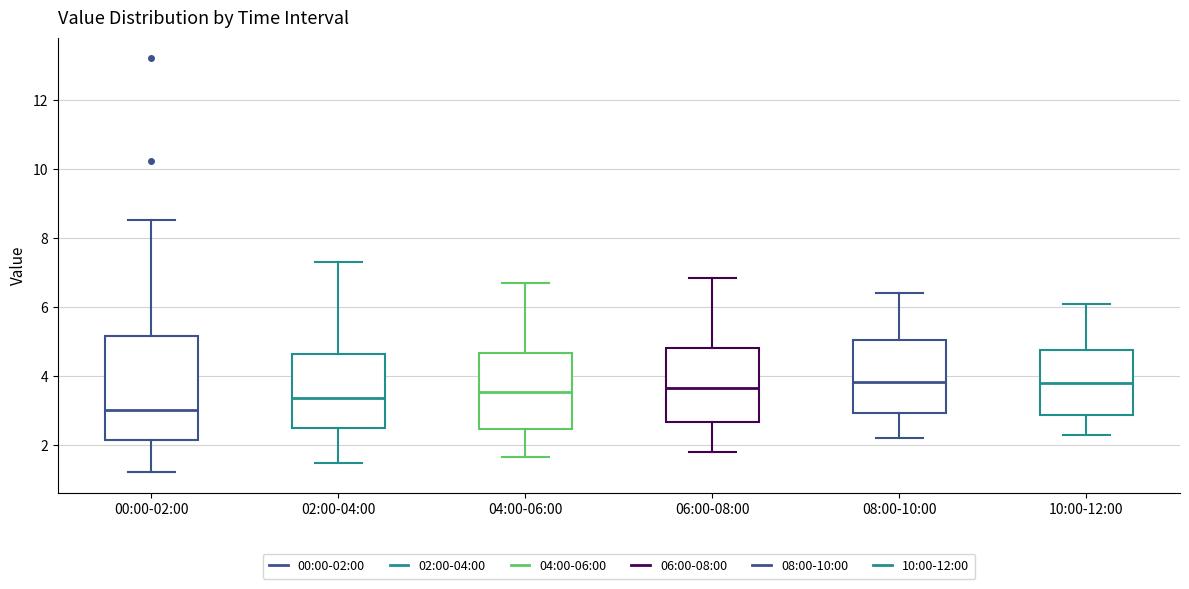

Where does the upper whisker of the box for 06:00-08:00 end on the y-axis? The values are not printed on the chart, so give them approximately, as read against the axis.

6.8